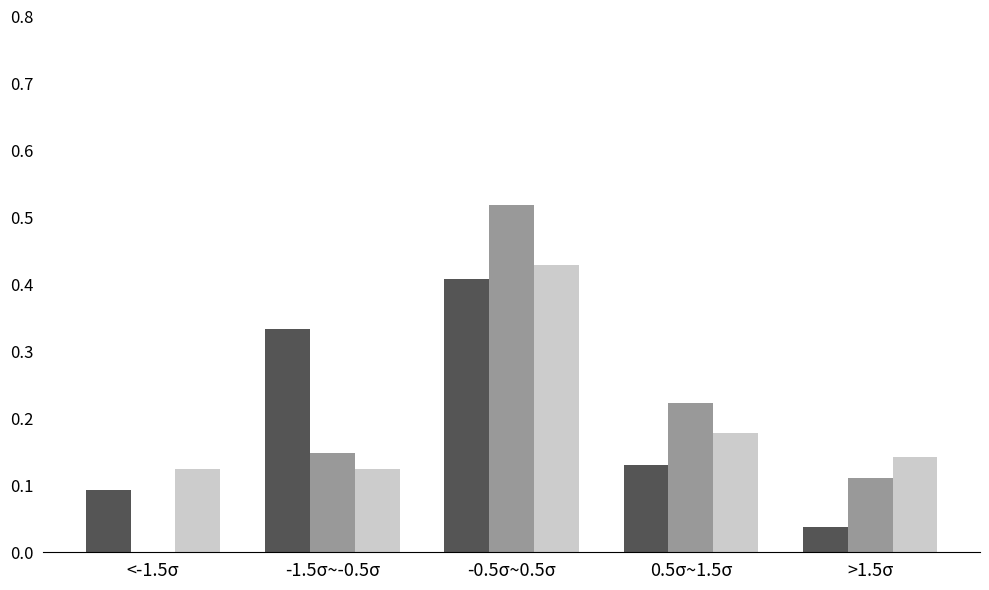

Which label corresponds to the largest value in the chart?

-0.5σ~0.5σ